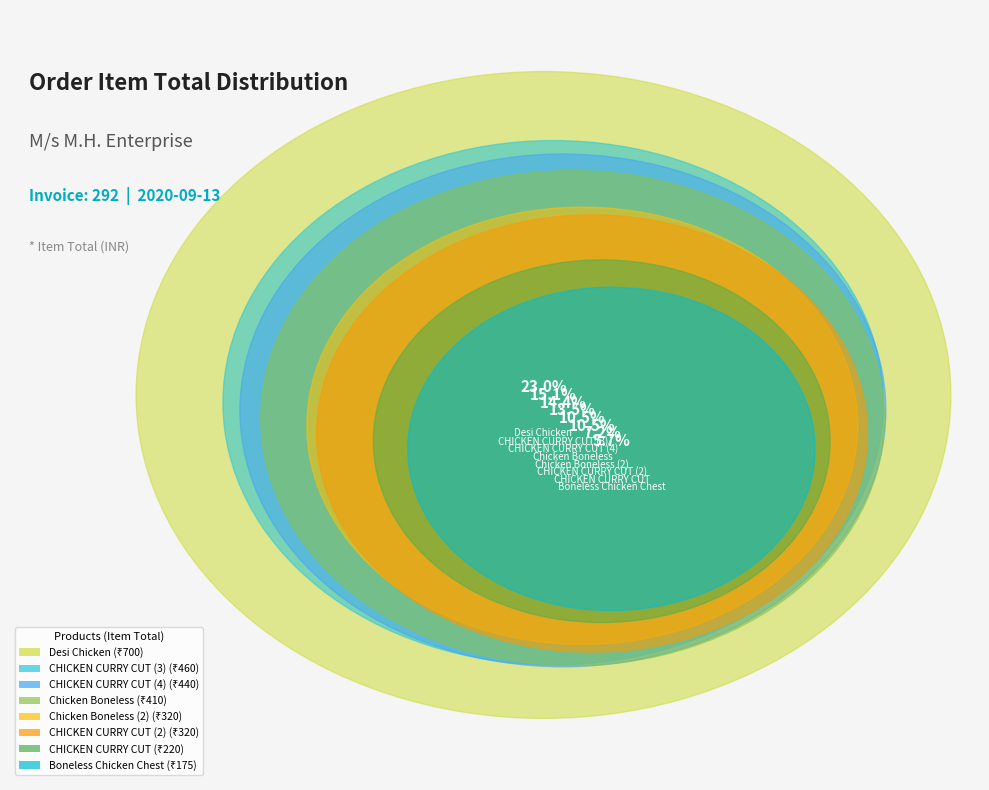

Rank the categories by value from highest to lowest.

Desi Chicken, CHICKEN CURRY CUT (3), CHICKEN CURRY CUT (4), Chicken Boneless, Chicken Boneless (2), CHICKEN CURRY CUT (2), CHICKEN CURRY CUT, Boneless Chicken Chest